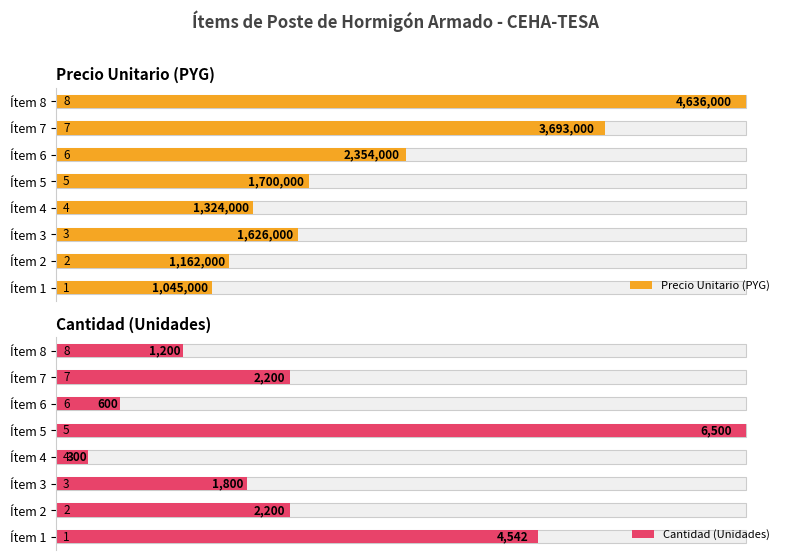

Rank the series by their average value, from highest to lowest.

Precio Unitario (PYG), Cantidad (Unidades)